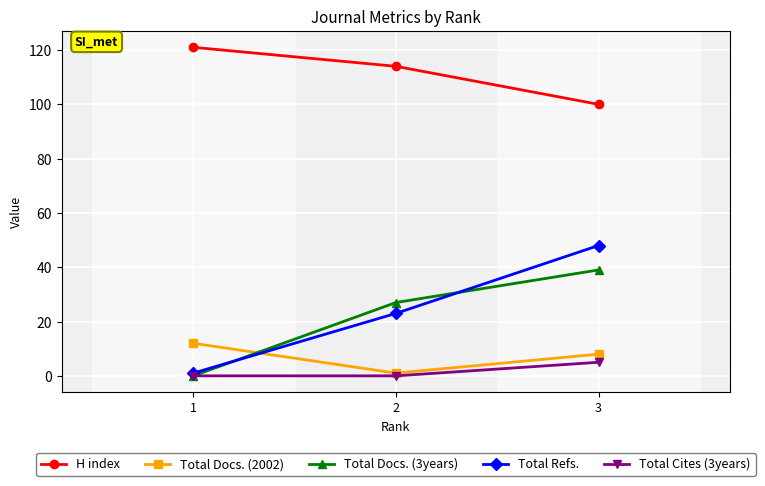

Reading left to right, extract all data points from this chart.

H index: 121	114	100
Total Docs. (2002): 12	1	8
Total Docs. (3years): 0	27	39
Total Refs.: 1	23	48
Total Cites (3years): 0	0	5